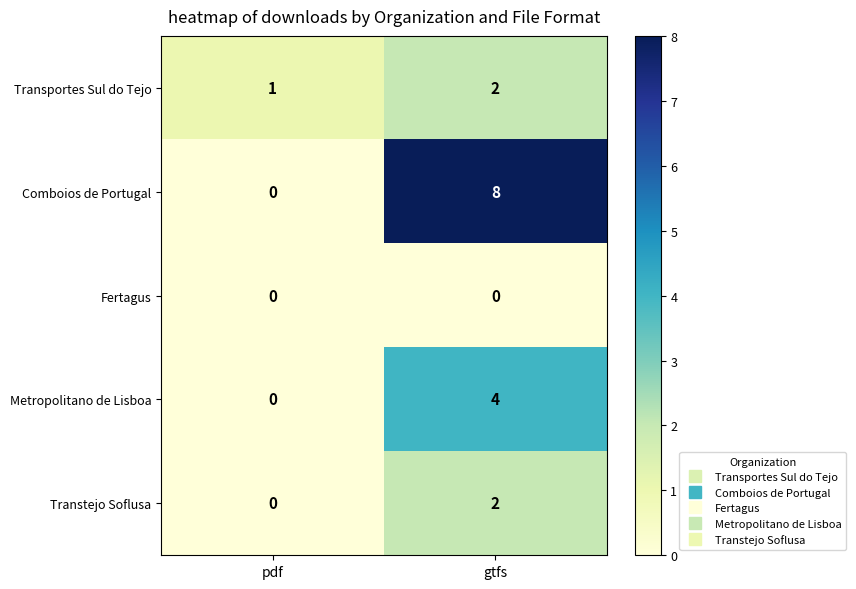

Reading left to right, extract all data points from this chart.

Transportes Sul do Tejo: 1	2
Comboios de Portugal: 0	8
Fertagus: 0	0
Metropolitano de Lisboa: 0	4
Transtejo Soflusa: 0	2